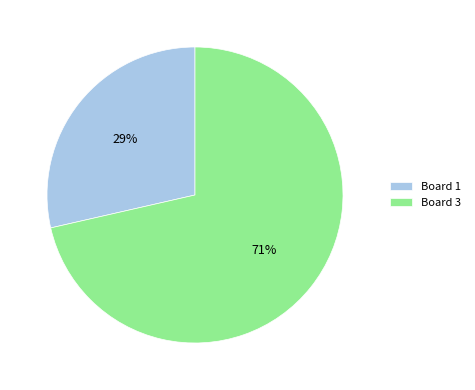

Which has a higher value, Board 3 or Board 1?

Board 3